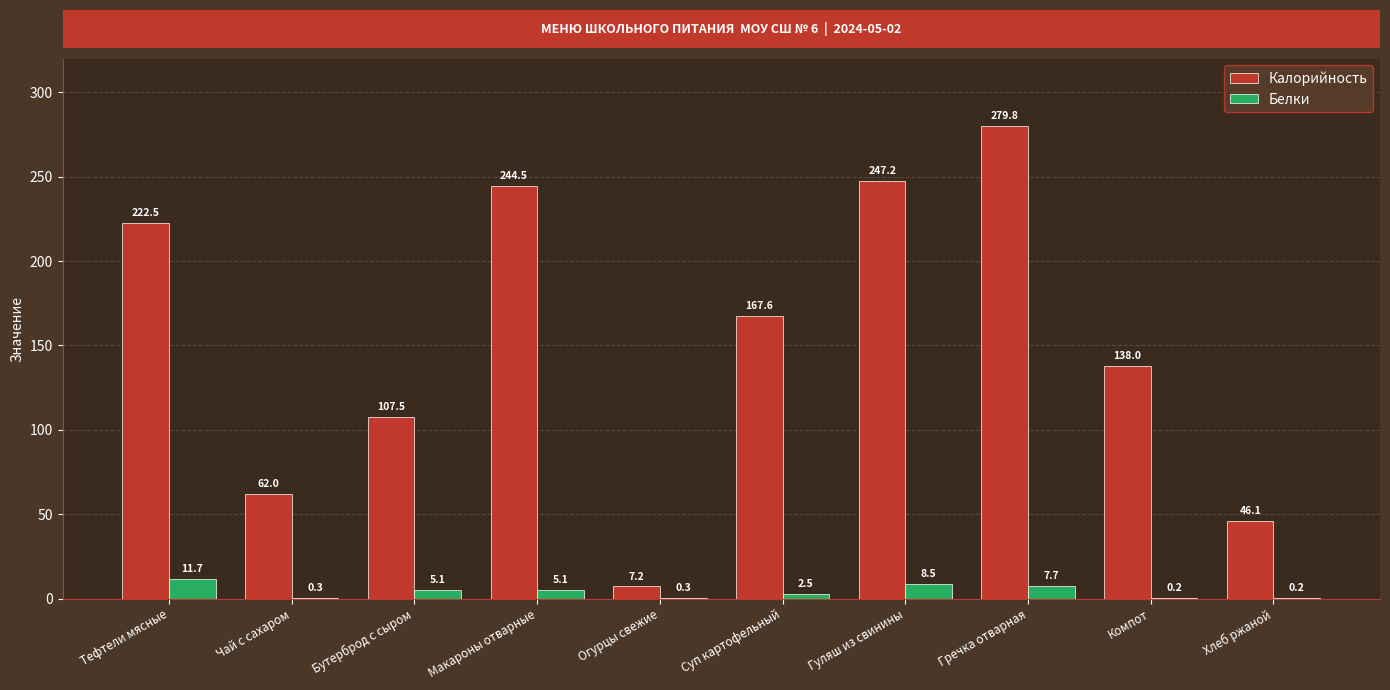

The Калорийность series shows 138.0 at Компот. True or false?

True